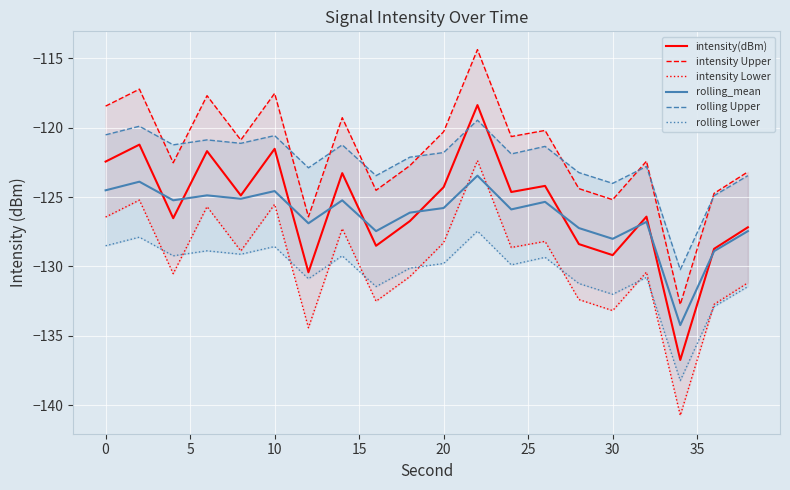

Which series has the largest total across all categories?

intensity Upper